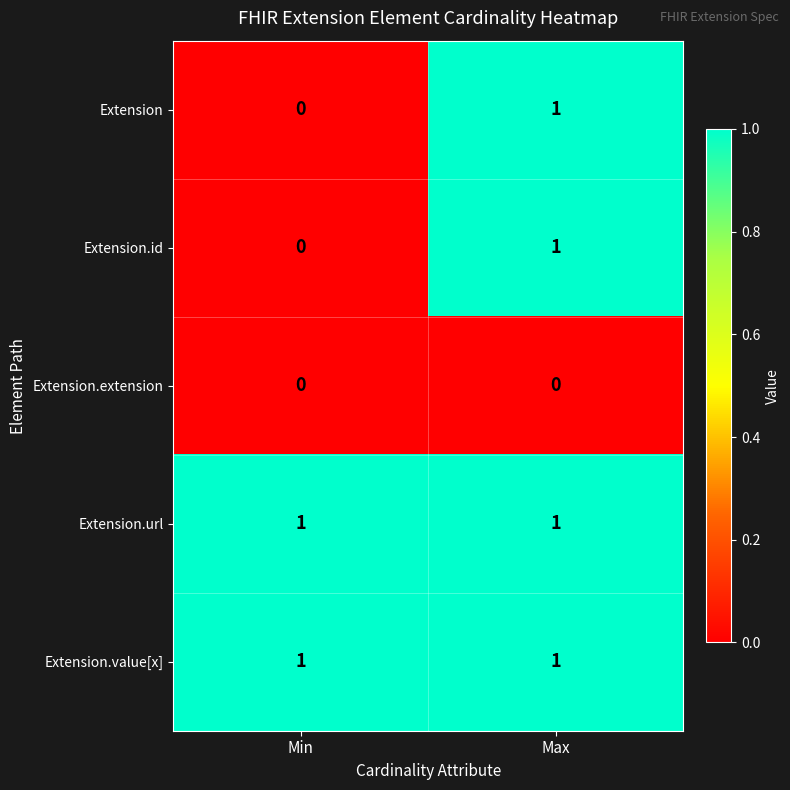

What is the maximum value shown in the chart?

1